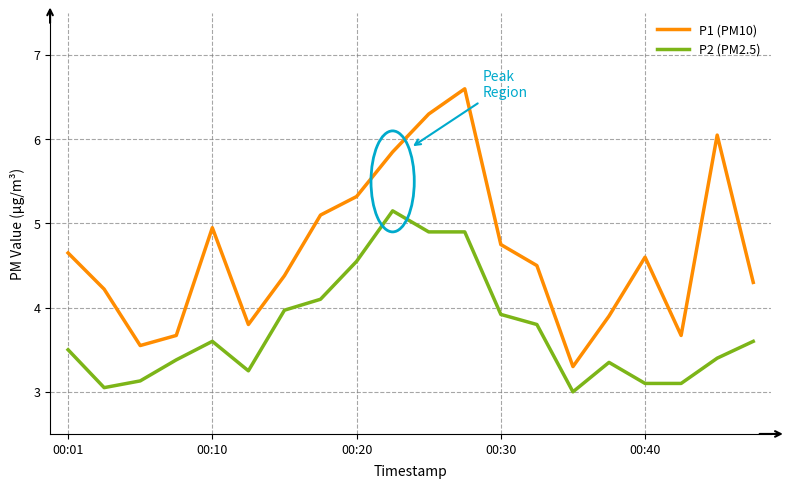

What is the difference between the maximum and minimum values in the P1 (PM10) series?

3.3